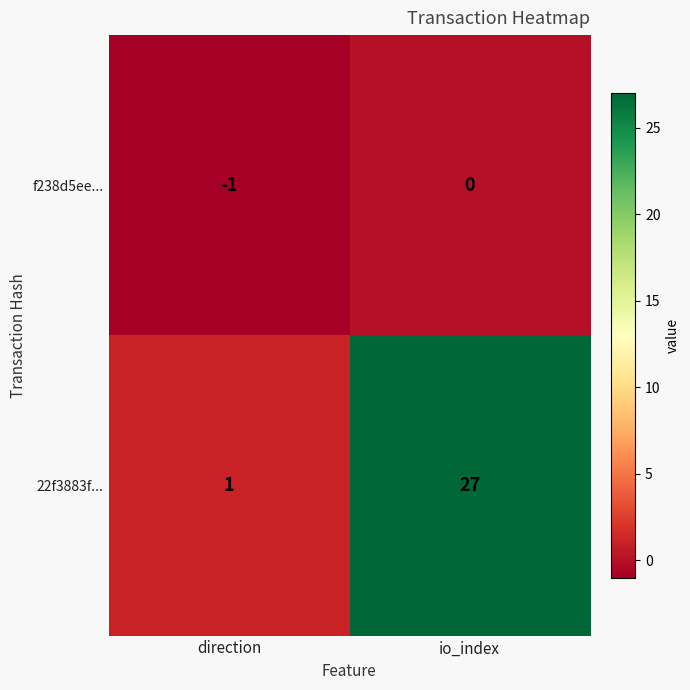

At io_index, list the series in order from smallest to largest.

f238d5ee..., 22f3883f...